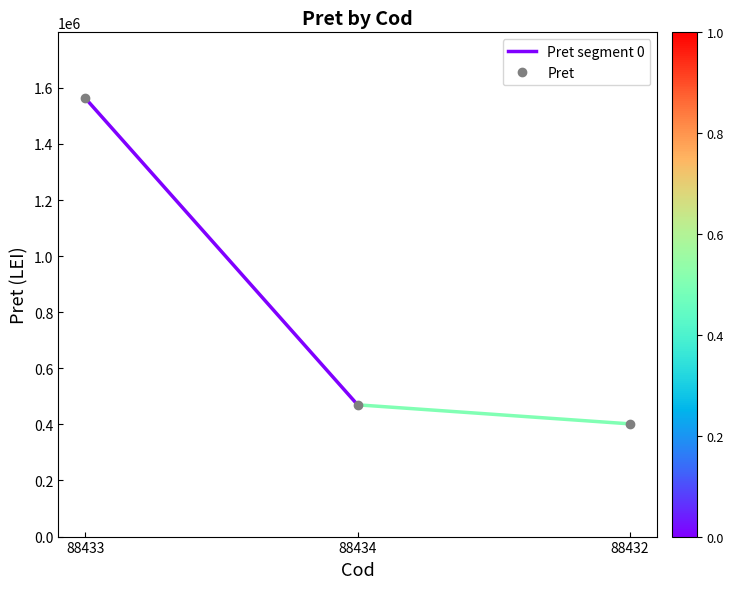

How many lines are shown in the chart?

1